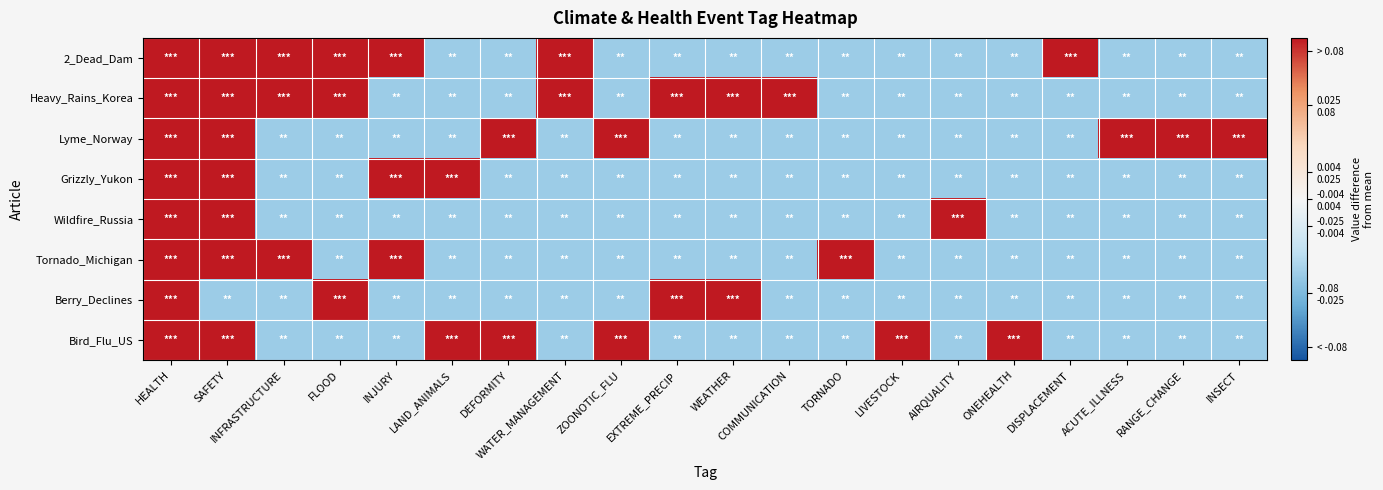

Reading left to right, what are all the values shown in this chart?

2_Dead_Dam: HEALTH=0.7	SAFETY=0.7	INFRASTRUCTURE=0.7	FLOOD=0.7	INJURY=0.7	LAND_ANIMALS=-0.3	DEFORMITY=-0.3	WATER_MANAGEMENT=0.7	ZOONOTIC_FLU=-0.3	EXTREME_PRECIP=-0.3	WEATHER=-0.3	COMMUNICATION=-0.3	TORNADO=-0.3	LIVESTOCK=-0.3	AIRQUALITY=-0.3	ONEHEALTH=-0.3	DISPLACEMENT=0.7	ACUTE_ILLNESS=-0.3	RANGE_CHANGE=-0.3	INSECT=-0.3
Heavy_Rains_Korea: HEALTH=0.7	SAFETY=0.7	INFRASTRUCTURE=0.7	FLOOD=0.7	INJURY=-0.3	LAND_ANIMALS=-0.3	DEFORMITY=-0.3	WATER_MANAGEMENT=0.7	ZOONOTIC_FLU=-0.3	EXTREME_PRECIP=0.7	WEATHER=0.7	COMMUNICATION=0.7	TORNADO=-0.3	LIVESTOCK=-0.3	AIRQUALITY=-0.3	ONEHEALTH=-0.3	DISPLACEMENT=-0.3	ACUTE_ILLNESS=-0.3	RANGE_CHANGE=-0.3	INSECT=-0.3
Lyme_Norway: HEALTH=0.7	SAFETY=0.7	INFRASTRUCTURE=-0.3	FLOOD=-0.3	INJURY=-0.3	LAND_ANIMALS=-0.3	DEFORMITY=0.7	WATER_MANAGEMENT=-0.3	ZOONOTIC_FLU=0.7	EXTREME_PRECIP=-0.3	WEATHER=-0.3	COMMUNICATION=-0.3	TORNADO=-0.3	LIVESTOCK=-0.3	AIRQUALITY=-0.3	ONEHEALTH=-0.3	DISPLACEMENT=-0.3	ACUTE_ILLNESS=0.7	RANGE_CHANGE=0.7	INSECT=0.7
Grizzly_Yukon: HEALTH=0.7	SAFETY=0.7	INFRASTRUCTURE=-0.3	FLOOD=-0.3	INJURY=0.7	LAND_ANIMALS=0.7	DEFORMITY=-0.3	WATER_MANAGEMENT=-0.3	ZOONOTIC_FLU=-0.3	EXTREME_PRECIP=-0.3	WEATHER=-0.3	COMMUNICATION=-0.3	TORNADO=-0.3	LIVESTOCK=-0.3	AIRQUALITY=-0.3	ONEHEALTH=-0.3	DISPLACEMENT=-0.3	ACUTE_ILLNESS=-0.3	RANGE_CHANGE=-0.3	INSECT=-0.3
Wildfire_Russia: HEALTH=0.7	SAFETY=0.7	INFRASTRUCTURE=-0.3	FLOOD=-0.3	INJURY=-0.3	LAND_ANIMALS=-0.3	DEFORMITY=-0.3	WATER_MANAGEMENT=-0.3	ZOONOTIC_FLU=-0.3	EXTREME_PRECIP=-0.3	WEATHER=-0.3	COMMUNICATION=-0.3	TORNADO=-0.3	LIVESTOCK=-0.3	AIRQUALITY=0.7	ONEHEALTH=-0.3	DISPLACEMENT=-0.3	ACUTE_ILLNESS=-0.3	RANGE_CHANGE=-0.3	INSECT=-0.3
Tornado_Michigan: HEALTH=0.7	SAFETY=0.7	INFRASTRUCTURE=0.7	FLOOD=-0.3	INJURY=0.7	LAND_ANIMALS=-0.3	DEFORMITY=-0.3	WATER_MANAGEMENT=-0.3	ZOONOTIC_FLU=-0.3	EXTREME_PRECIP=-0.3	WEATHER=-0.3	COMMUNICATION=-0.3	TORNADO=0.7	LIVESTOCK=-0.3	AIRQUALITY=-0.3	ONEHEALTH=-0.3	DISPLACEMENT=-0.3	ACUTE_ILLNESS=-0.3	RANGE_CHANGE=-0.3	INSECT=-0.3
Berry_Declines: HEALTH=0.7	SAFETY=-0.3	INFRASTRUCTURE=-0.3	FLOOD=0.7	INJURY=-0.3	LAND_ANIMALS=-0.3	DEFORMITY=-0.3	WATER_MANAGEMENT=-0.3	ZOONOTIC_FLU=-0.3	EXTREME_PRECIP=0.7	WEATHER=0.7	COMMUNICATION=-0.3	TORNADO=-0.3	LIVESTOCK=-0.3	AIRQUALITY=-0.3	ONEHEALTH=-0.3	DISPLACEMENT=-0.3	ACUTE_ILLNESS=-0.3	RANGE_CHANGE=-0.3	INSECT=-0.3
Bird_Flu_US: HEALTH=0.7	SAFETY=0.7	INFRASTRUCTURE=-0.3	FLOOD=-0.3	INJURY=-0.3	LAND_ANIMALS=0.7	DEFORMITY=0.7	WATER_MANAGEMENT=-0.3	ZOONOTIC_FLU=0.7	EXTREME_PRECIP=-0.3	WEATHER=-0.3	COMMUNICATION=-0.3	TORNADO=-0.3	LIVESTOCK=0.7	AIRQUALITY=-0.3	ONEHEALTH=0.7	DISPLACEMENT=-0.3	ACUTE_ILLNESS=-0.3	RANGE_CHANGE=-0.3	INSECT=-0.3